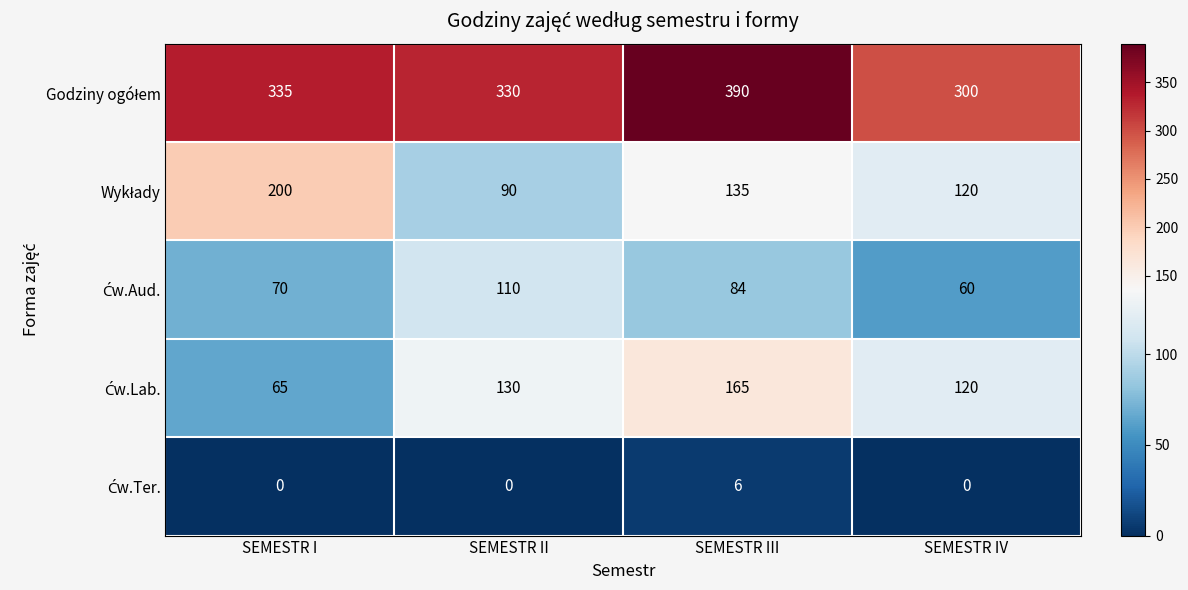

Which label corresponds to the largest value in the chart?

SEMESTR III